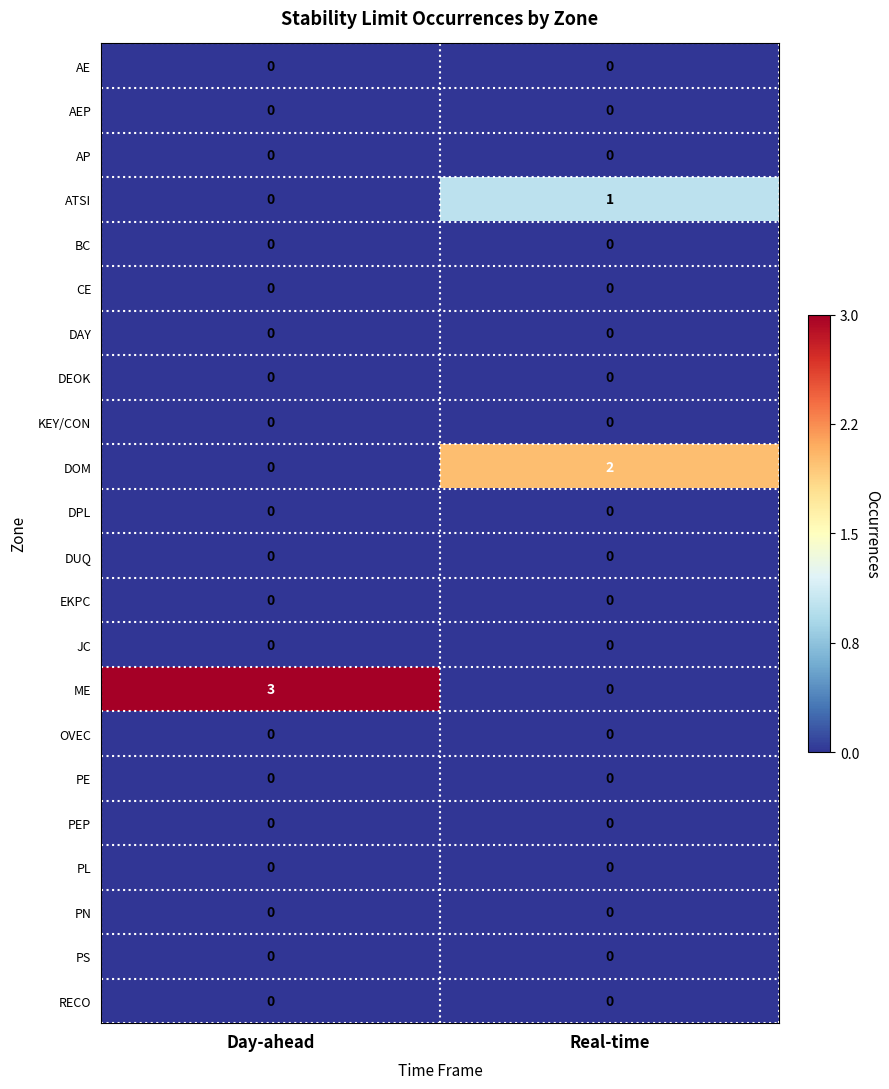

Is it true that ME equals -2 at Real-time?

False